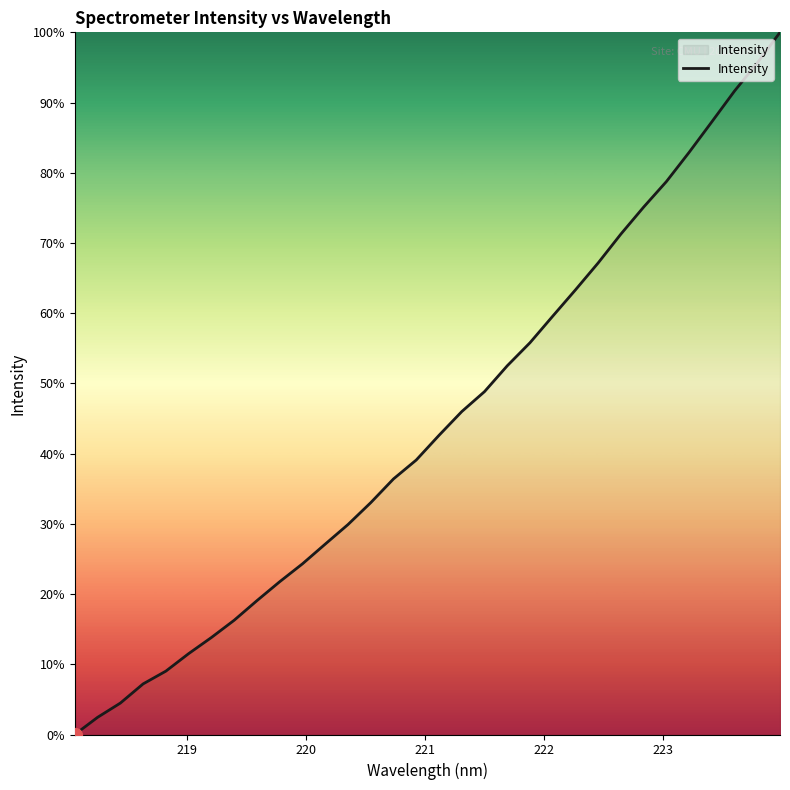

What is the maximum value shown in the chart?

100.0